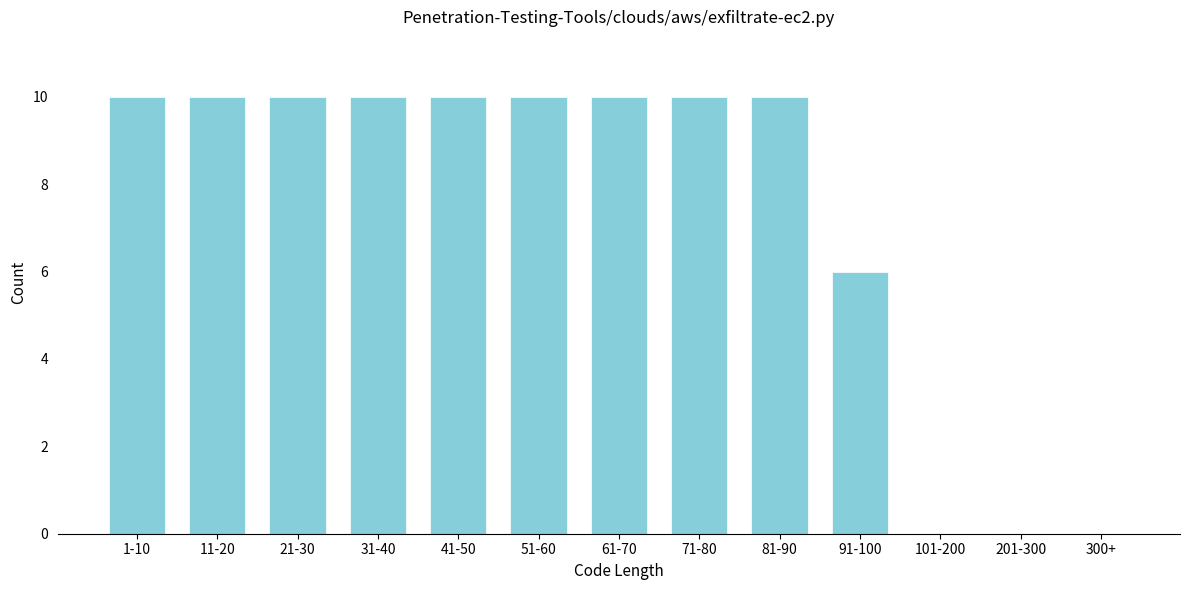

Reading right to left, extract all data points from this chart.

300+=0	201-300=0	101-200=0	91-100=6	81-90=10	71-80=10	61-70=10	51-60=10	41-50=10	31-40=10	21-30=10	11-20=10	1-10=10